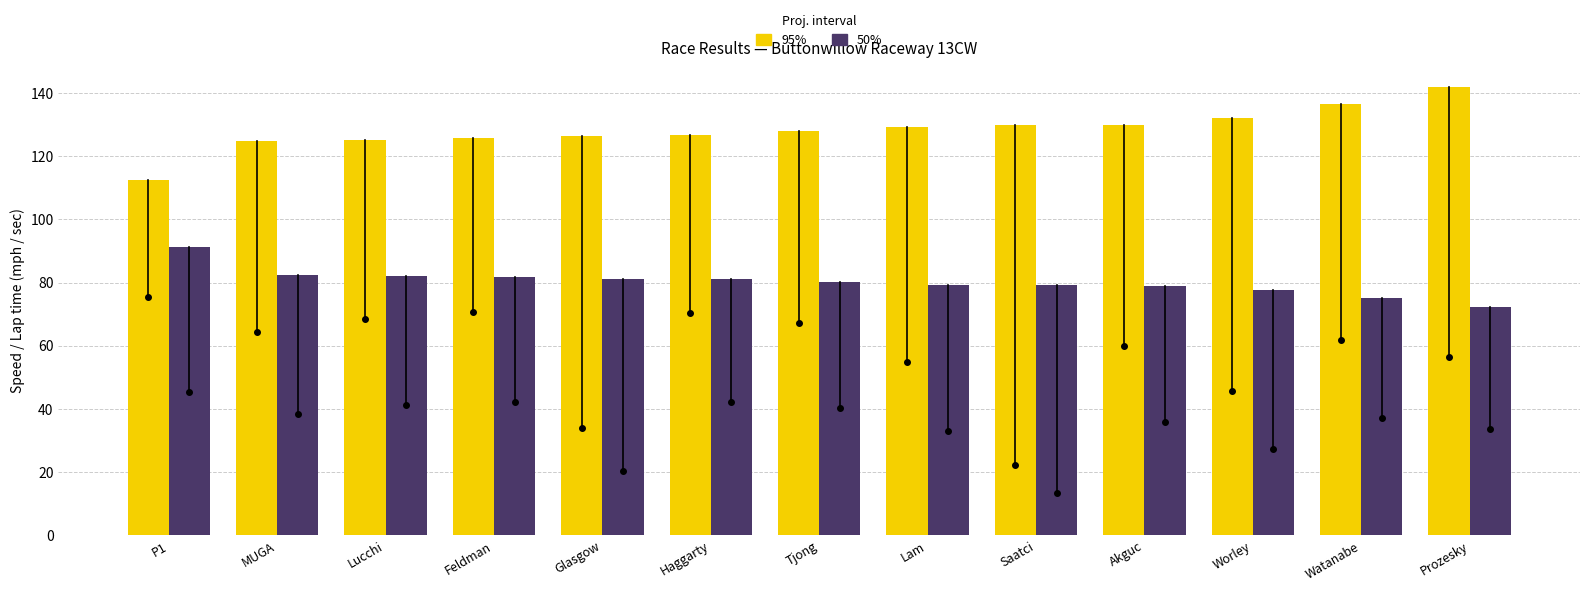

What is the total value across all series at Glasgow?

207.5